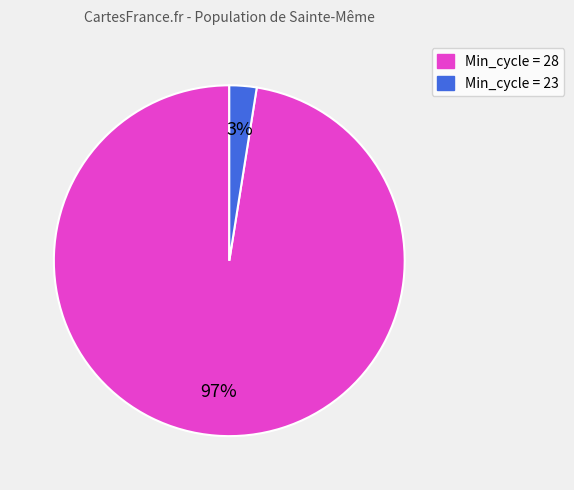

Is there any slice that represents more than half of the pie?

Yes